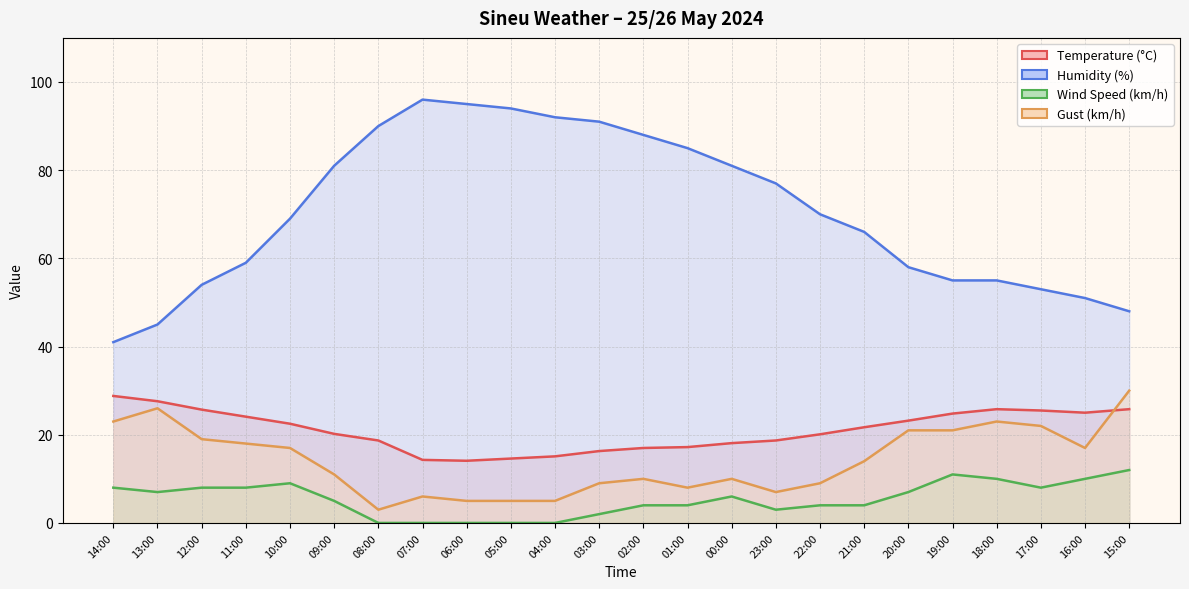

True or false: Wind Speed (km/h) and Temperature (°C) intersect in this chart.

False